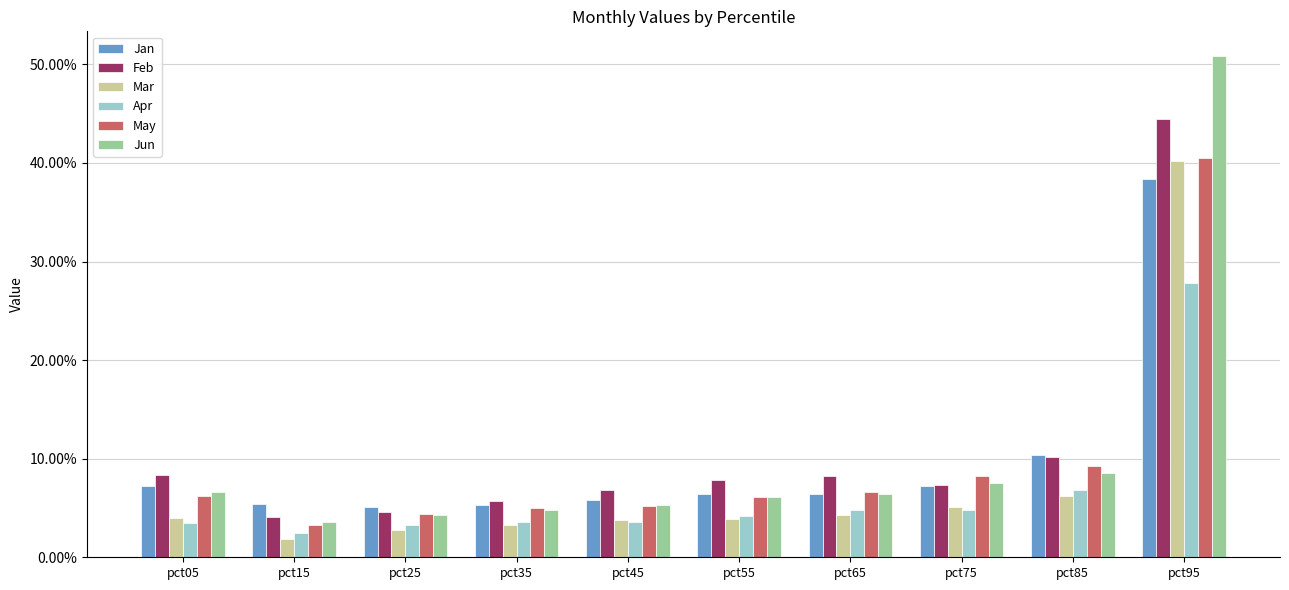

What is the sum of all Jan values?

1.0